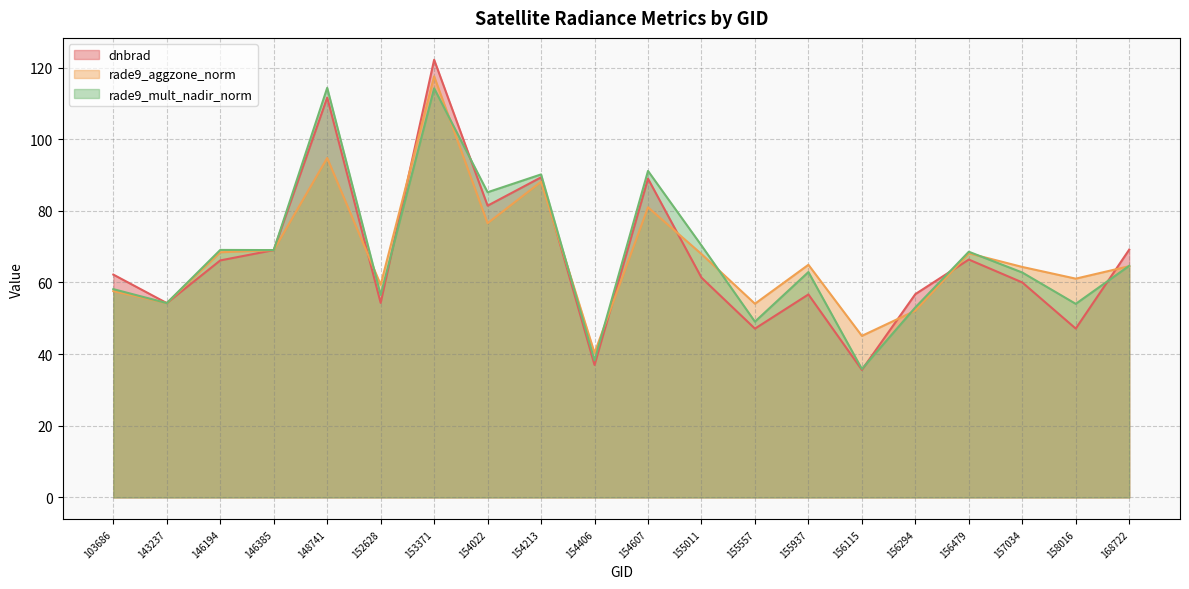

At which category does the chart reach its minimum across all series?

156115